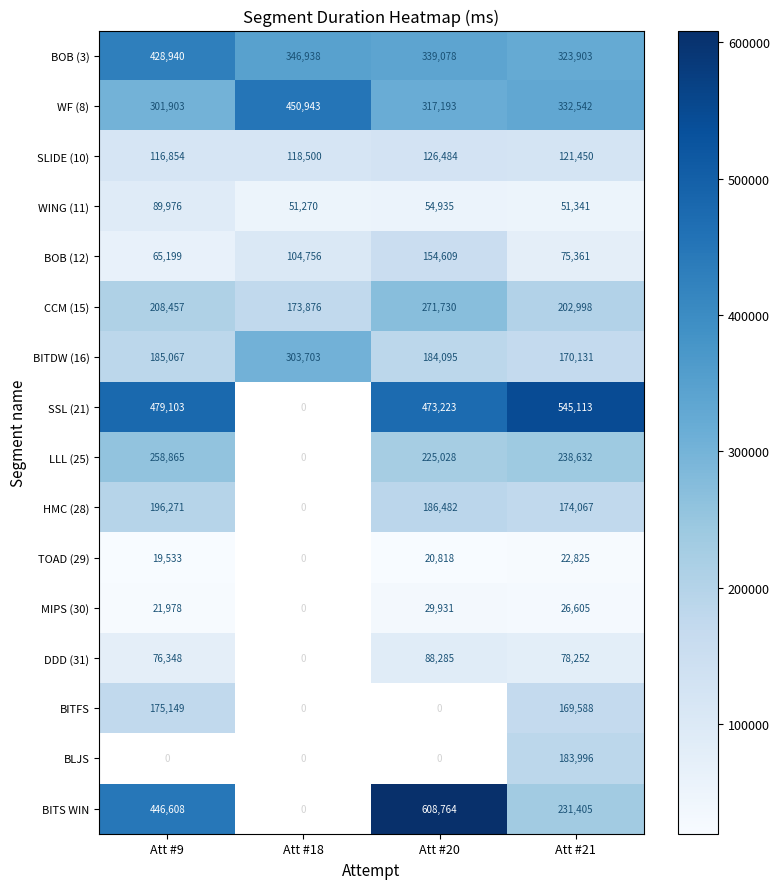

Which category has the highest value in the CCM (15) series?

Att #20